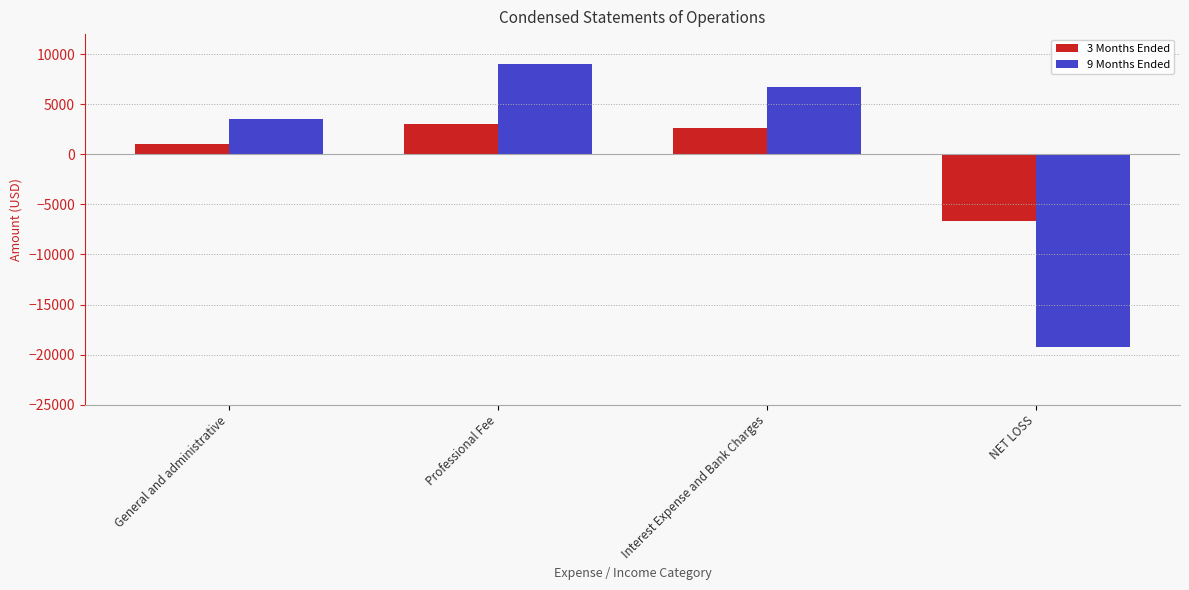

How many series are shown in this chart?

2